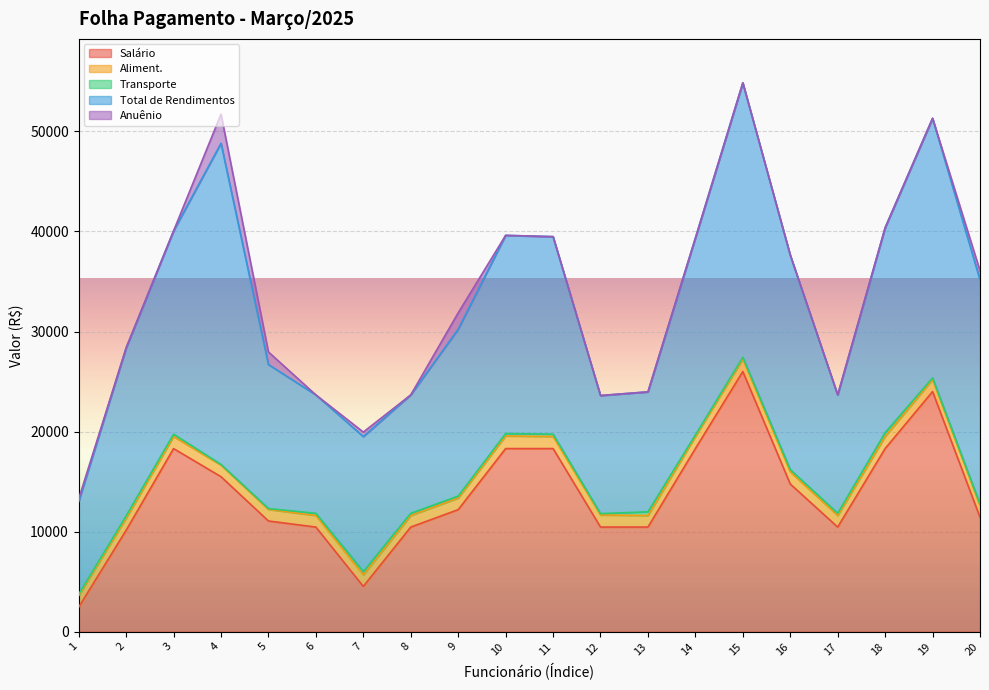

Reading left to right, transcribe all the data shown in this chart.

Salário: 1=2451.8	2=10134.8	3=18301.0	4=15488.6	5=11063.6	6=10455.8	7=4524.2	8=10455.8	9=12197.6	10=18301.0	11=18301.0	12=10455.8	13=10455.8	14=18301.0	15=26000.0	16=14758.9	17=10455.8	18=18301.0	19=24000.0	20=11432.4
Aliment.: 1=1156.1	2=1208.7	3=1208.7	4=1156.1	5=1156.1	6=1156.1	7=1156.1	8=1156.1	9=1156.1	10=1261.2	11=1208.7	12=1208.7	13=1156.1	14=1208.7	15=1261.2	16=1208.7	17=1156.1	18=1208.2	19=1208.7	20=1156.1
Transporte: 1=136.8	2=231.0	3=231.0	4=70.0	5=88.0	6=220.0	7=328.0	8=220.0	9=200.0	10=242.0	11=231.0	12=136.8	13=372.0	14=159.6	15=167.2	16=231.0	17=220.0	18=390.6	19=159.6	20=152.0
Total de Rendimentos: 1=9259.5	2=16786.9	3=20314.0	4=32093.8	5=14391.3	6=11831.9	7=13488.5	8=11831.9	9=16676.3	10=19804.3	11=19740.7	12=11801.3	13=11983.9	14=19669.3	15=27428.4	16=21437.1	17=11831.9	18=20473.1	19=25941.6	20=22422.6
Anuênio: 1=269.7	2=0.0	3=0.0	4=2915.2	5=1257.6	6=0.0	7=452.4	8=0.0	9=1638.5	10=0.0	11=0.0	12=0.0	13=0.0	14=0.0	15=0.0	16=0.0	17=0.0	18=0.0	19=0.0	20=914.6